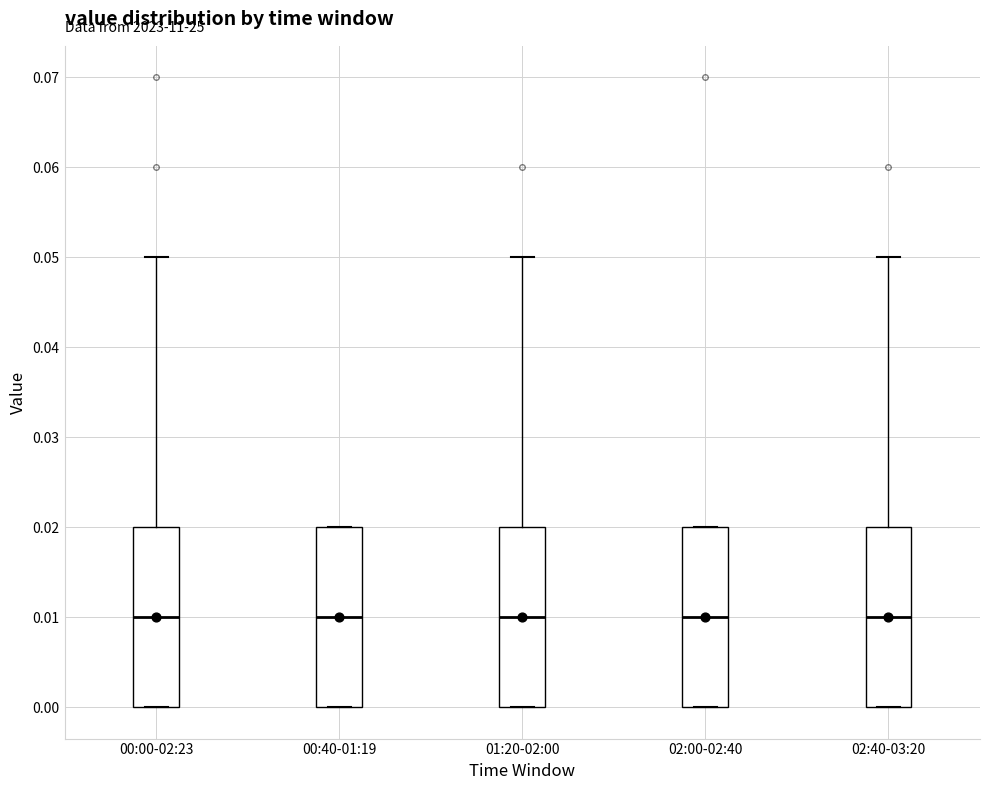

Reading left to right, read every box against the y-axis: the position of its median line, the range the box covers, and the ends of its whiskers. The values are not printed on the chart, so give them approximately, as read against the axis.

00:00-02:23: median 0.01, box 0.00 to 0.02, whiskers 0.00 to 0.05
00:40-01:19: median 0.01, box 0.00 to 0.02, whiskers 0.00 to 0.02
01:20-02:00: median 0.01, box 0.00 to 0.02, whiskers 0.00 to 0.05
02:00-02:40: median 0.01, box 0.00 to 0.02, whiskers 0.00 to 0.02
02:40-03:20: median 0.01, box 0.00 to 0.02, whiskers 0.00 to 0.05